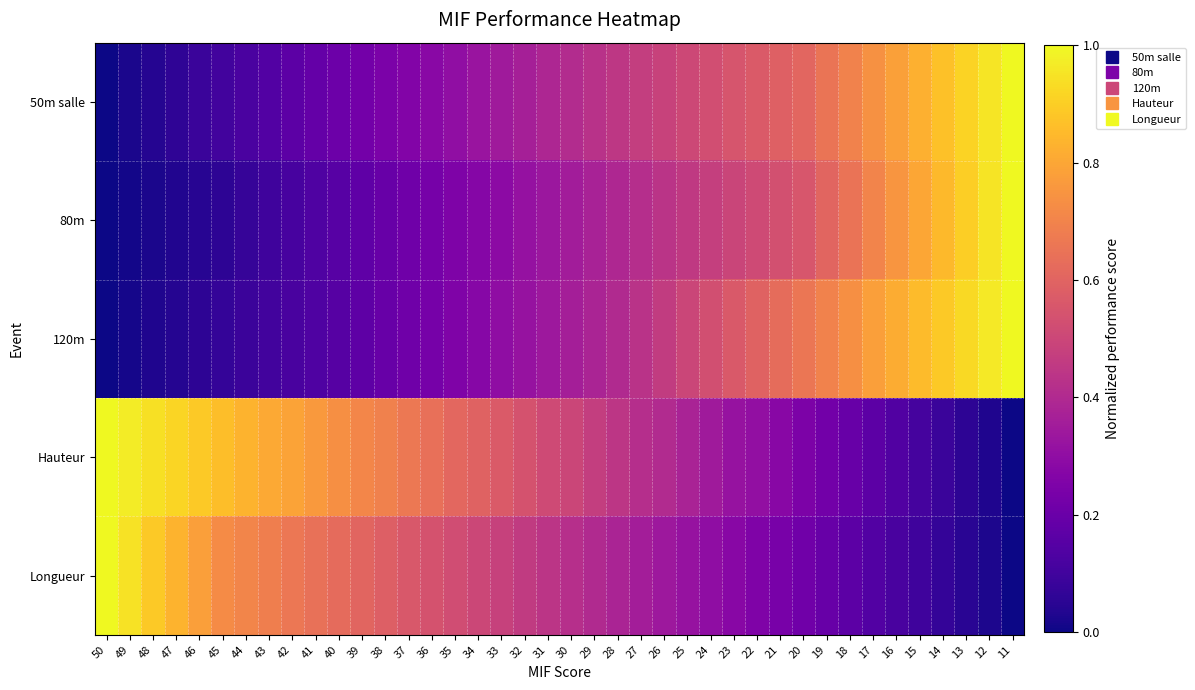

How many data points does each series have?

40